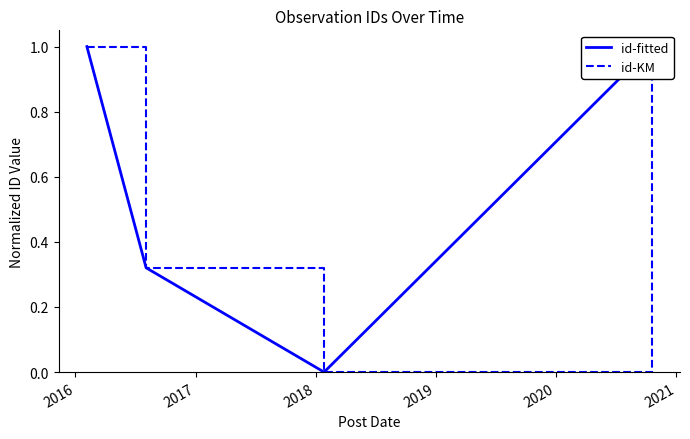

What is the average value of the id-KM series?

0.6